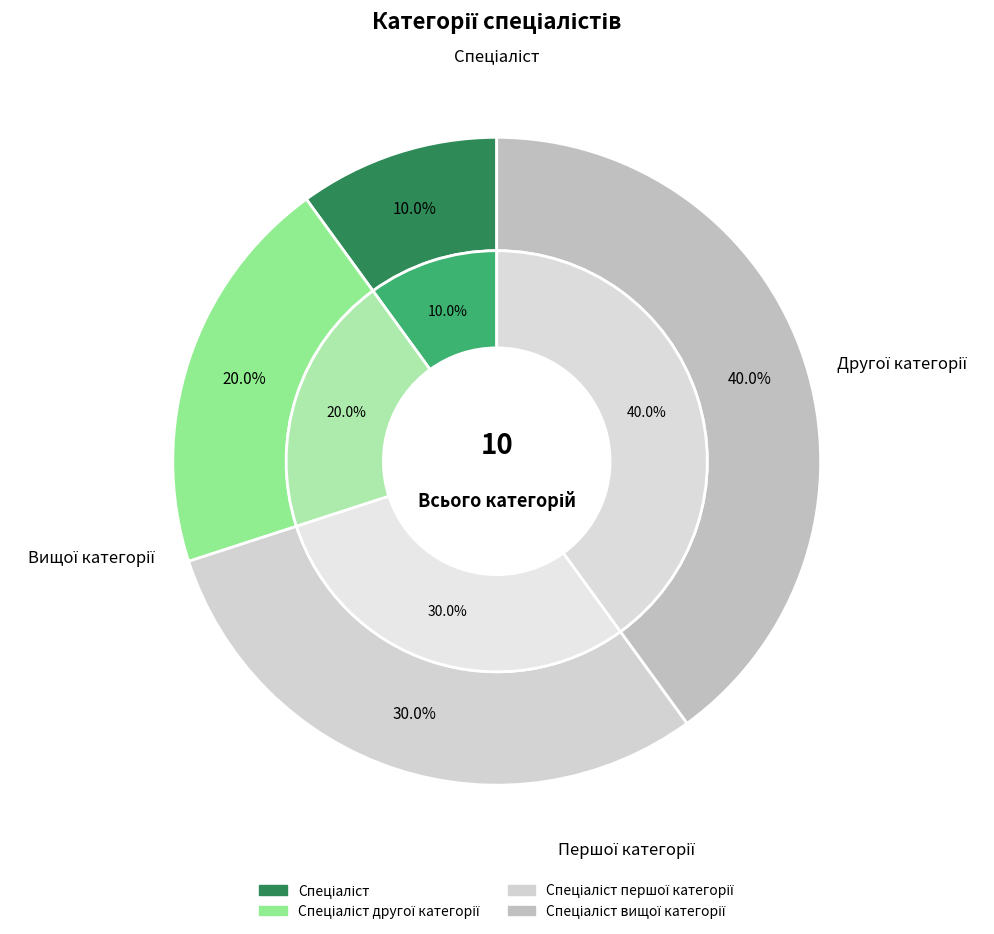

Do Спеціаліст and Спеціаліст вищої категорії together represent more than half of the pie?

No